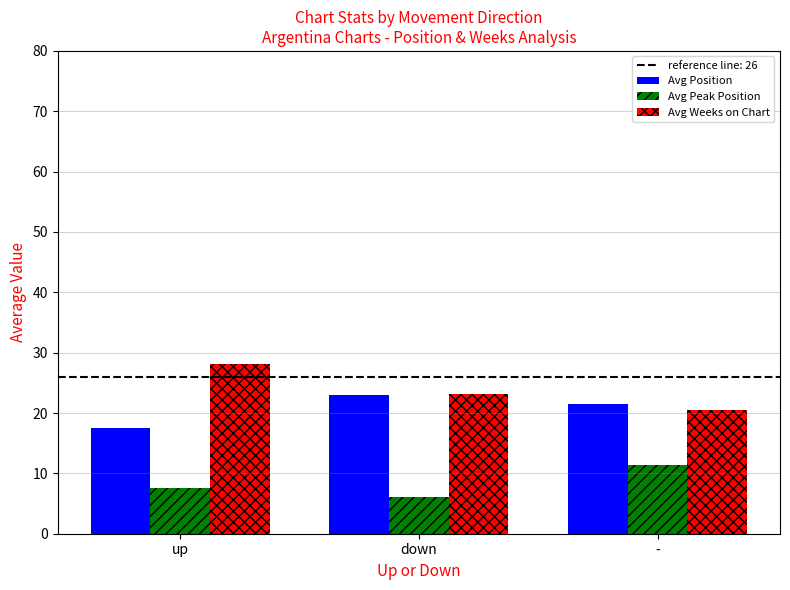

What is the smallest value displayed?

6.1